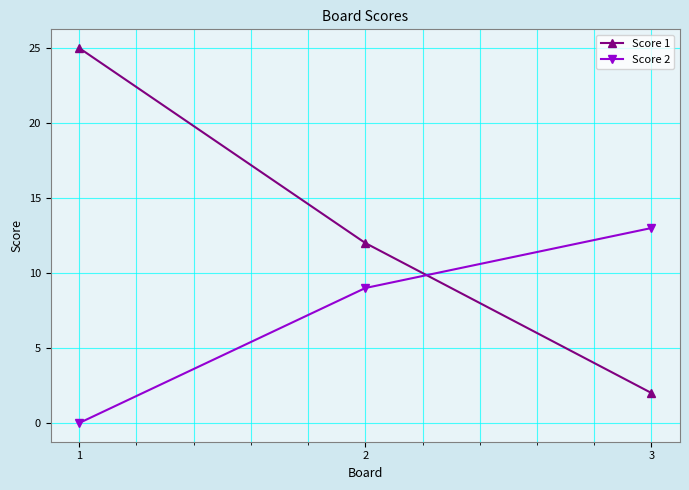

Is the value of Score 2 at 3 greater than the value of Score 1 at 3?

Yes